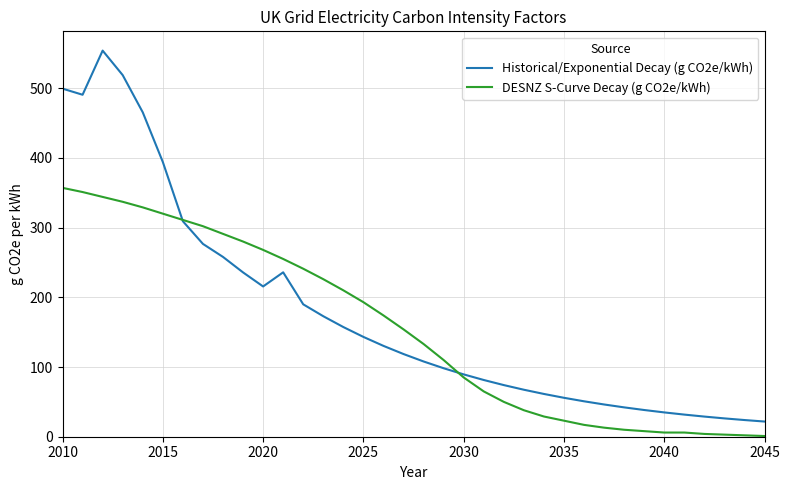

How many intersections are there between DESNZ S-Curve Decay (g CO2e/kWh) and Historical/Exponential Decay (g CO2e/kWh)?

2